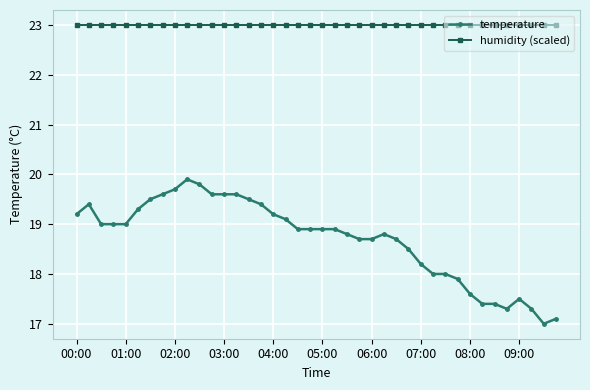

True or false: temperature has more than 2 points higher than both neighbors.

True